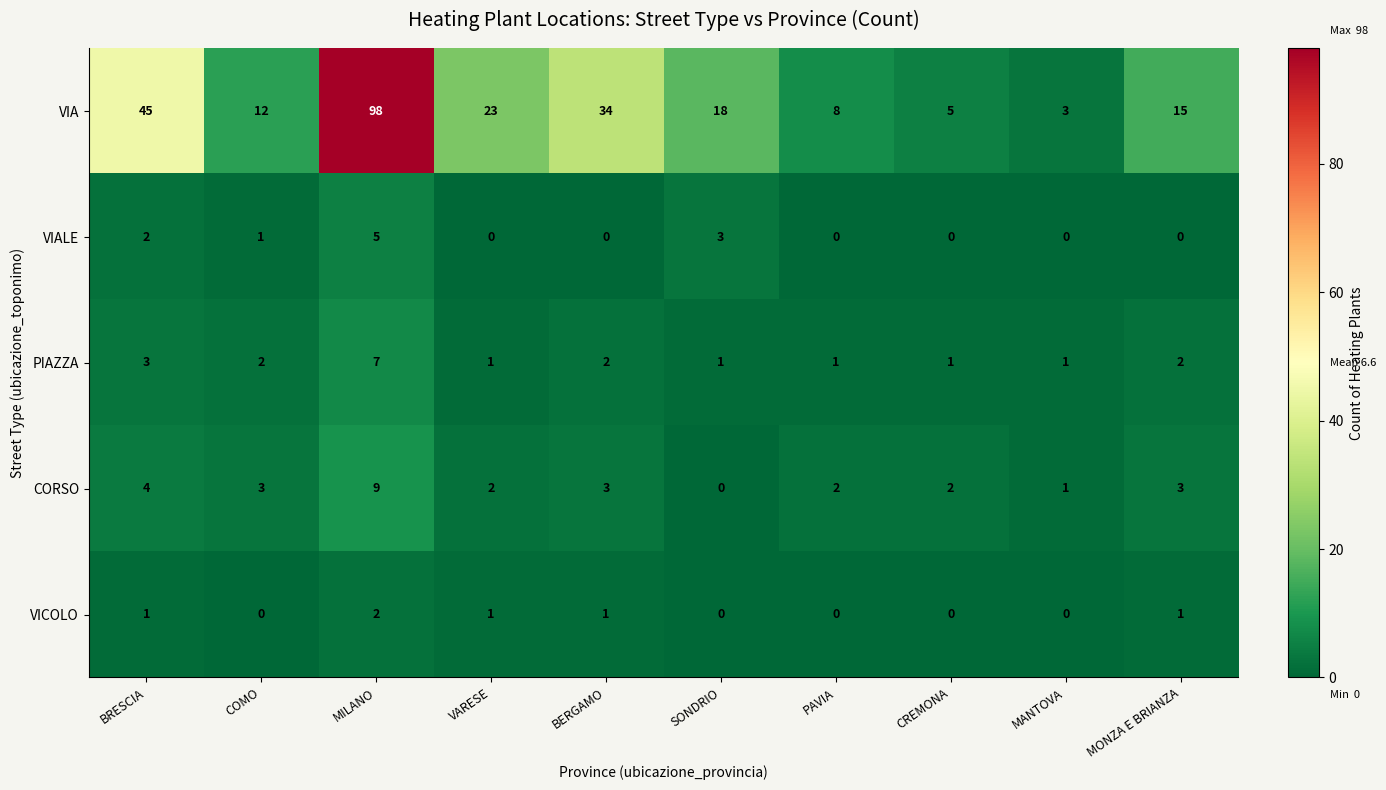

Rank the categories by VIA value from highest to lowest.

MILANO, BRESCIA, BERGAMO, VARESE, SONDRIO, MONZA E BRIANZA, COMO, PAVIA, CREMONA, MANTOVA